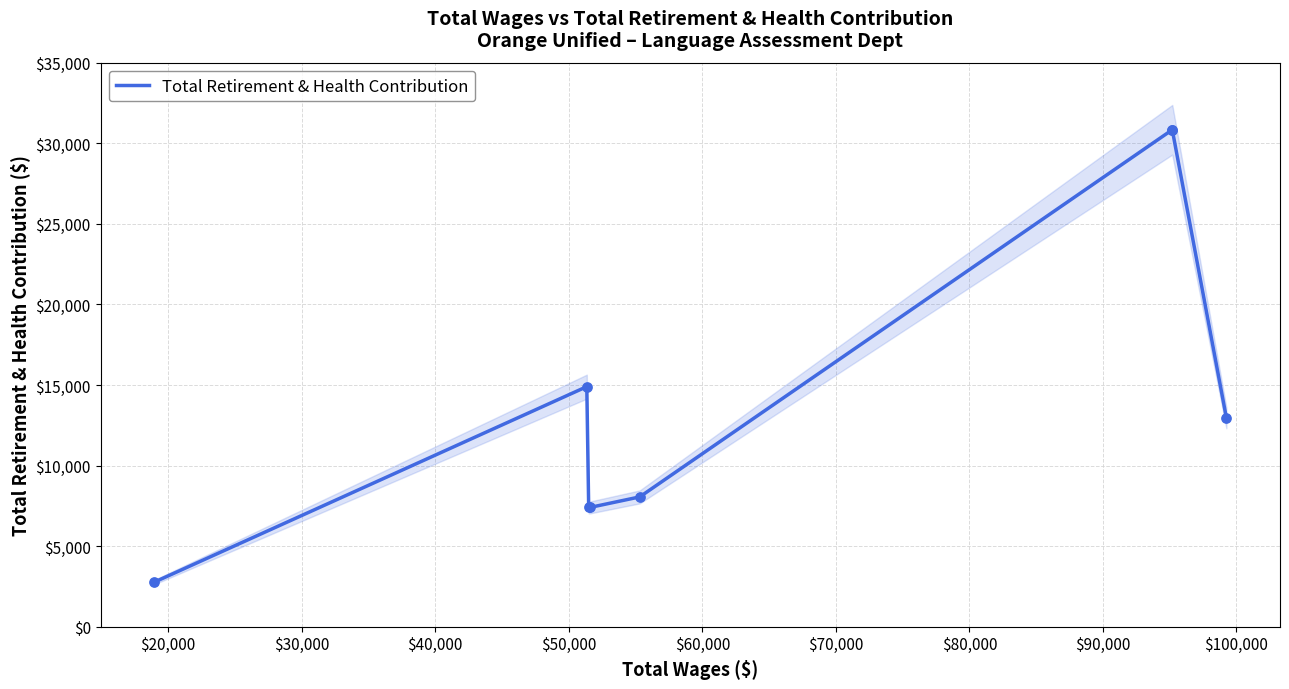

Between $50,000 and $80,000, which is larger?

$80,000